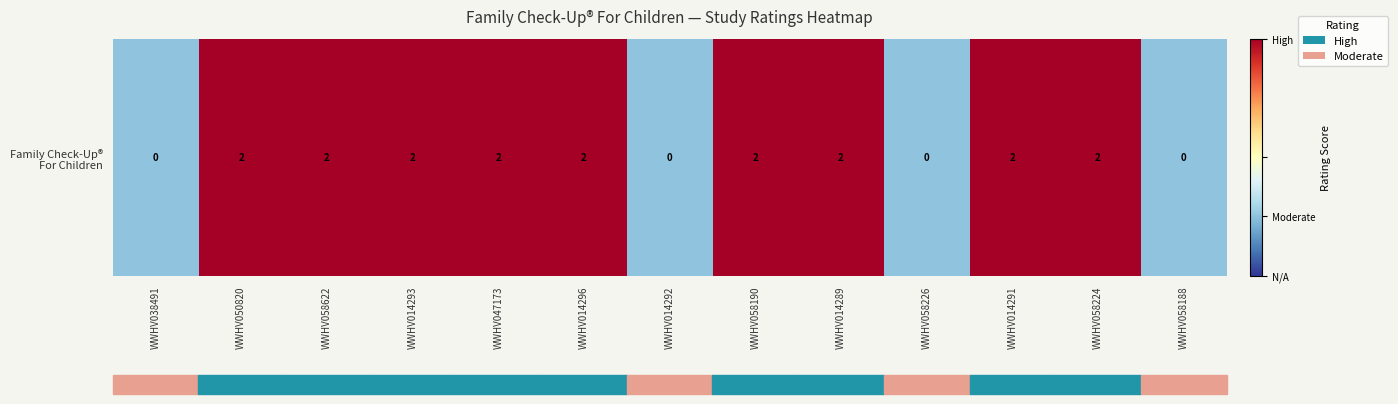

How many values are between 0 and 2?

13